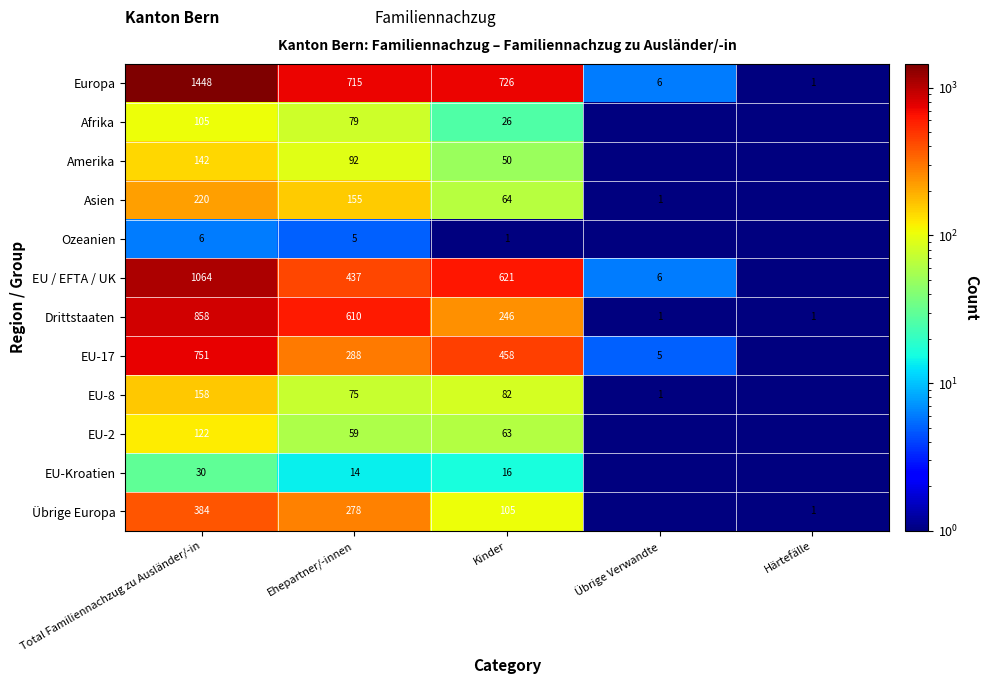

What is the sum of the EU-17 values at Total Familiennachzug zu Ausländer/-in and Kinder?

1209.0